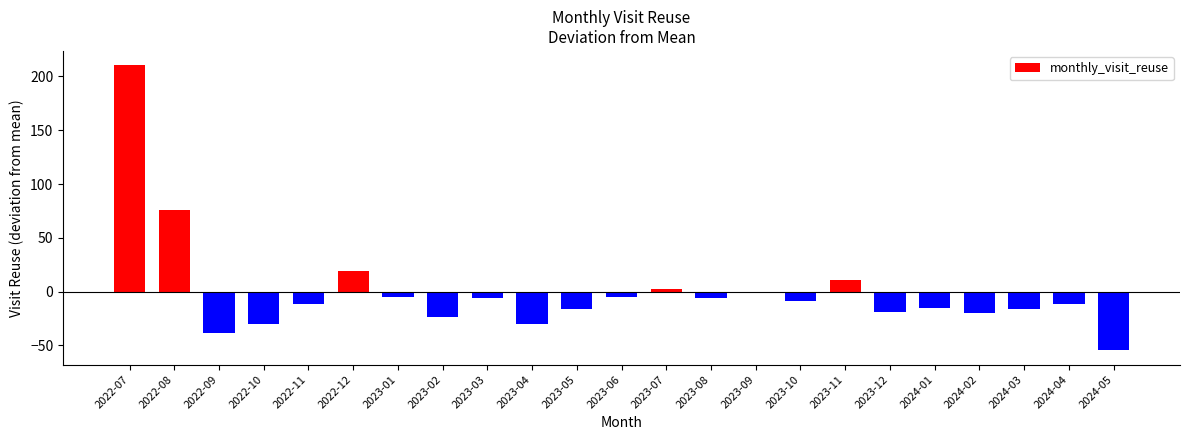

What is the smallest value displayed?

-54.6